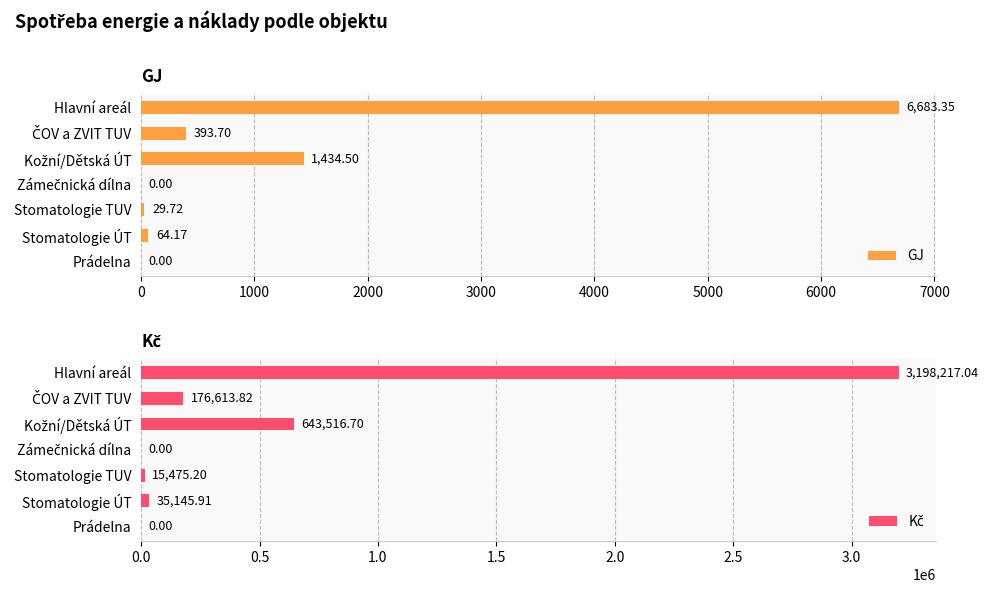

What is the sum of all GJ values?

8605.4